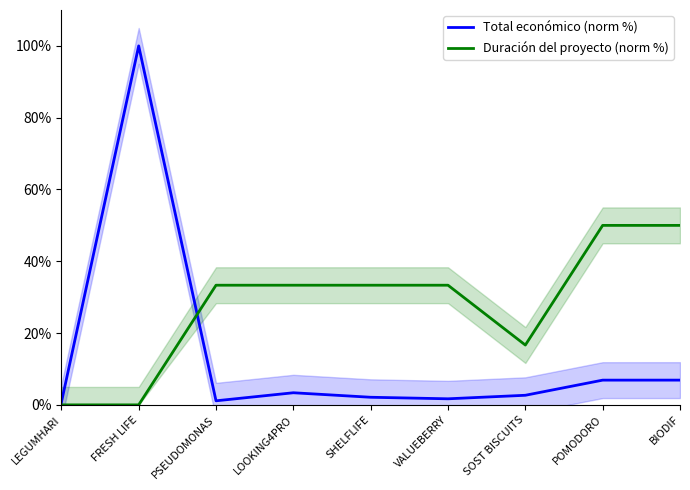

What is the average value of the Duración del proyecto (norm %) series?

27.8